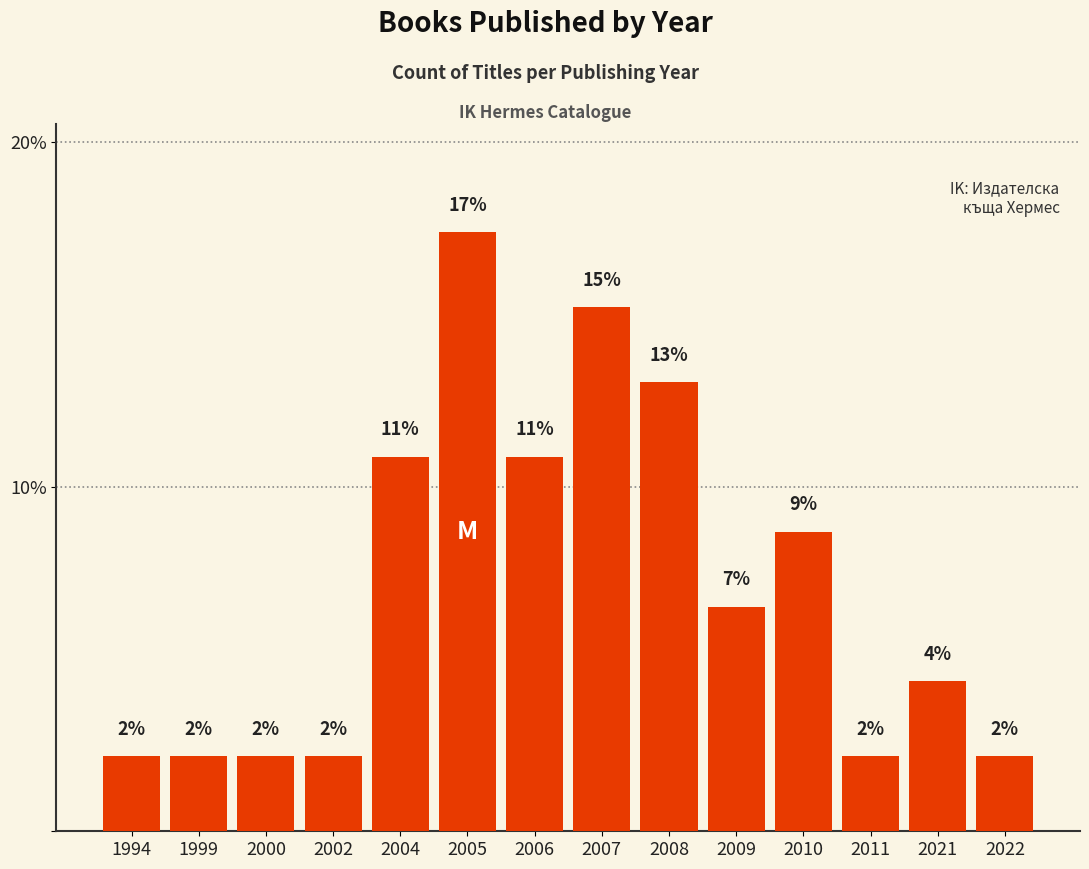

How many series are shown in this chart?

1